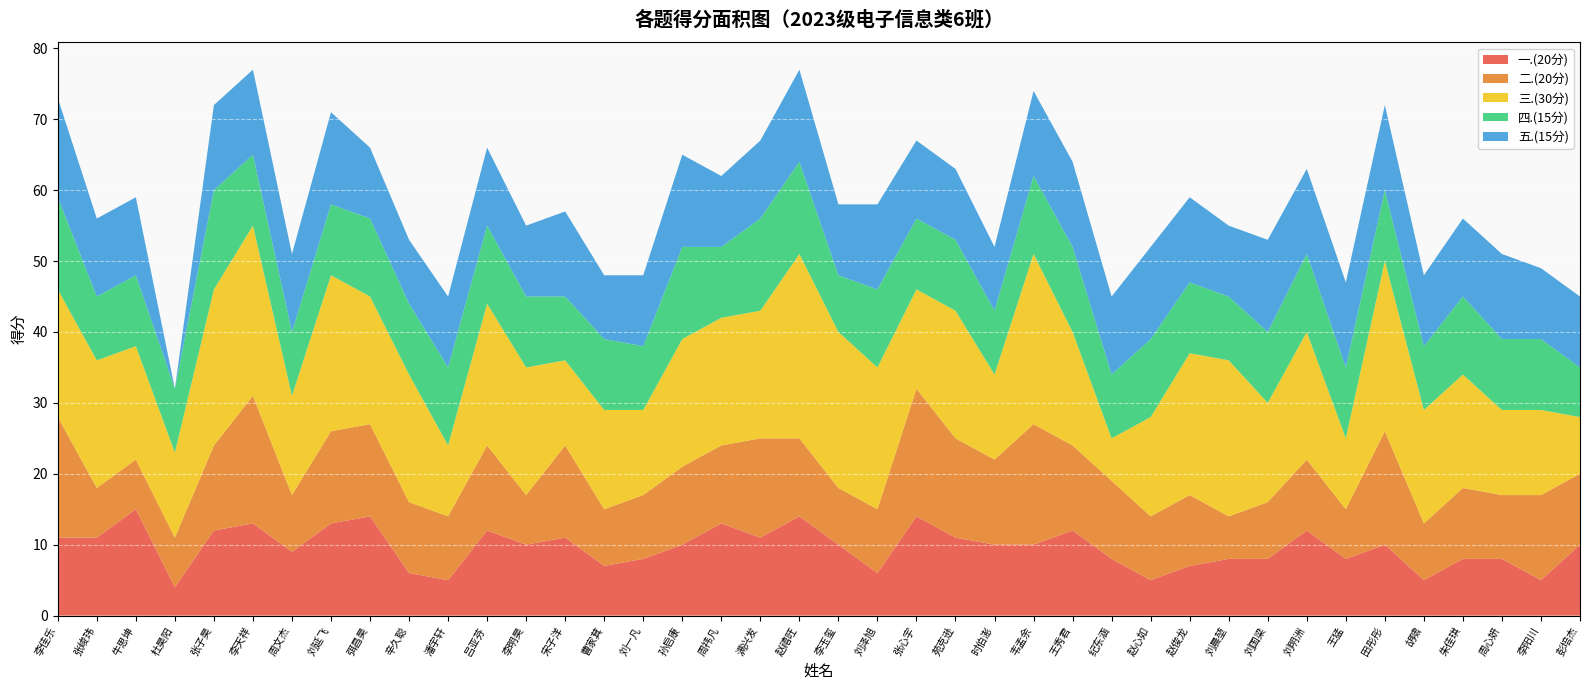

Reading left to right, what are all the values shown in this chart?

一.(20分): 11	11	15	4	12	13	9	13	14	6	5	12	10	11	7	8	10	13	11	14	10	6	14	11	10	10	12	8	5	7	8	8	12	8	10	5	8	8	5	10
二.(20分): 17	7	7	7	12	18	8	13	13	10	9	12	7	13	8	9	11	11	14	11	8	9	18	14	12	17	12	11	9	10	6	8	10	7	16	8	10	9	12	10
三.(30分): 18	18	16	12	22	24	14	22	18	18	10	20	18	12	14	12	18	18	18	26	22	20	14	18	12	24	16	6	14	20	22	14	18	10	24	16	16	12	12	8
四.(15分): 13	9	10	9	14	10	9	10	11	10	11	11	10	9	10	9	13	10	13	13	8	11	10	10	9	11	12	9	11	10	9	10	11	10	10	9	11	10	10	7
五.(15分): 14	11	11	0	12	12	11	13	10	9	10	11	10	12	9	10	13	10	11	13	10	12	11	10	9	12	12	11	13	12	10	13	12	12	12	10	11	12	10	10